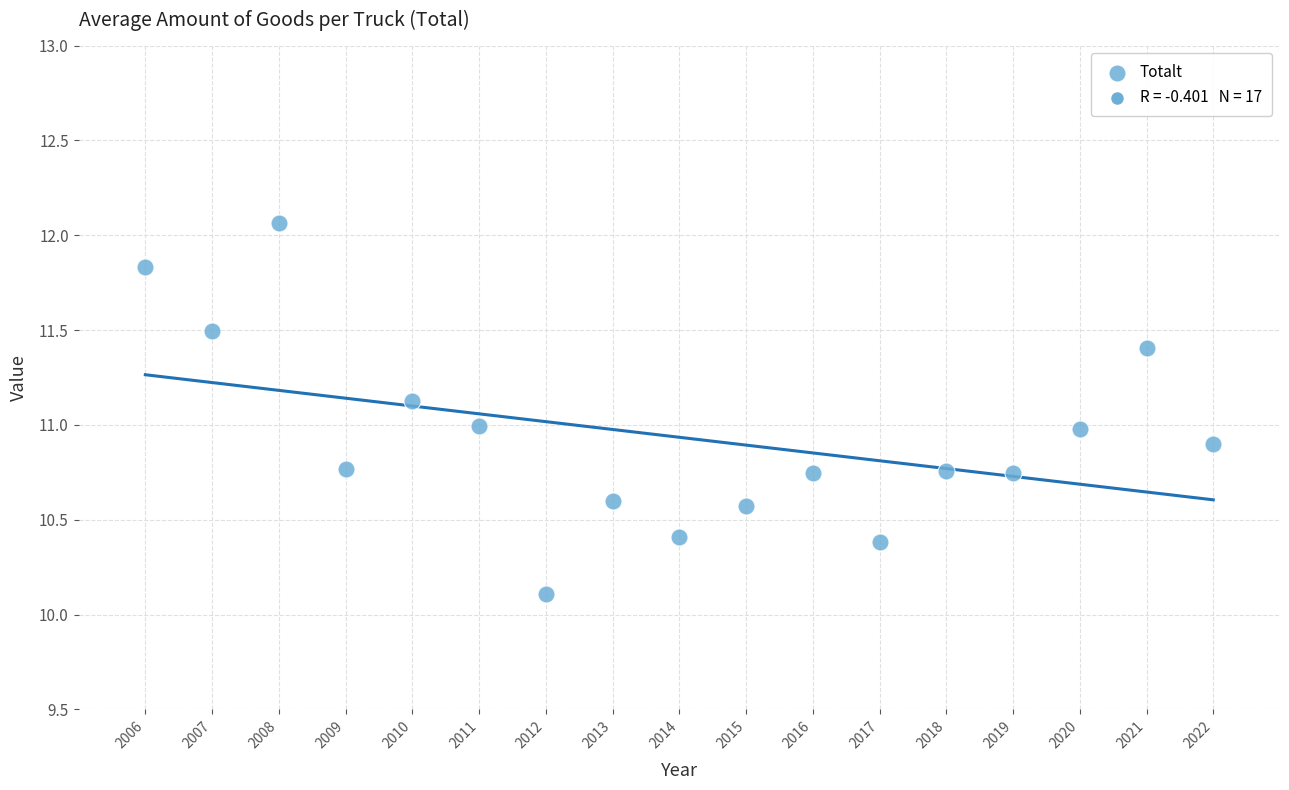

What is the range of Y values (max minus min)?

2.0